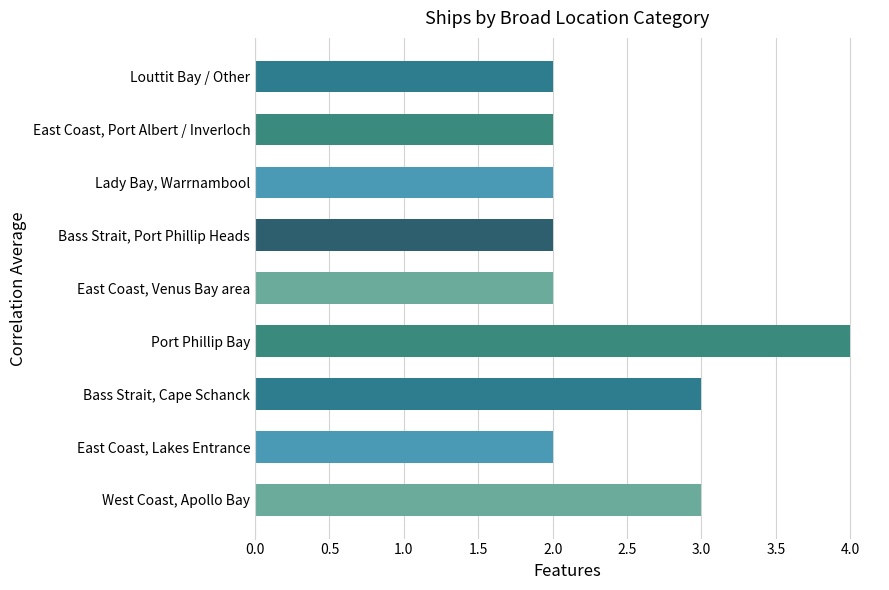

Reading top to bottom, transcribe all the data shown in this chart.

Louttit Bay / Other=2	East Coast, Port Albert / Inverloch=2	Lady Bay, Warrnambool=2	Bass Strait, Port Phillip Heads=2	East Coast, Venus Bay area=2	Port Phillip Bay=4	Bass Strait, Cape Schanck=3	East Coast, Lakes Entrance=2	West Coast, Apollo Bay=3